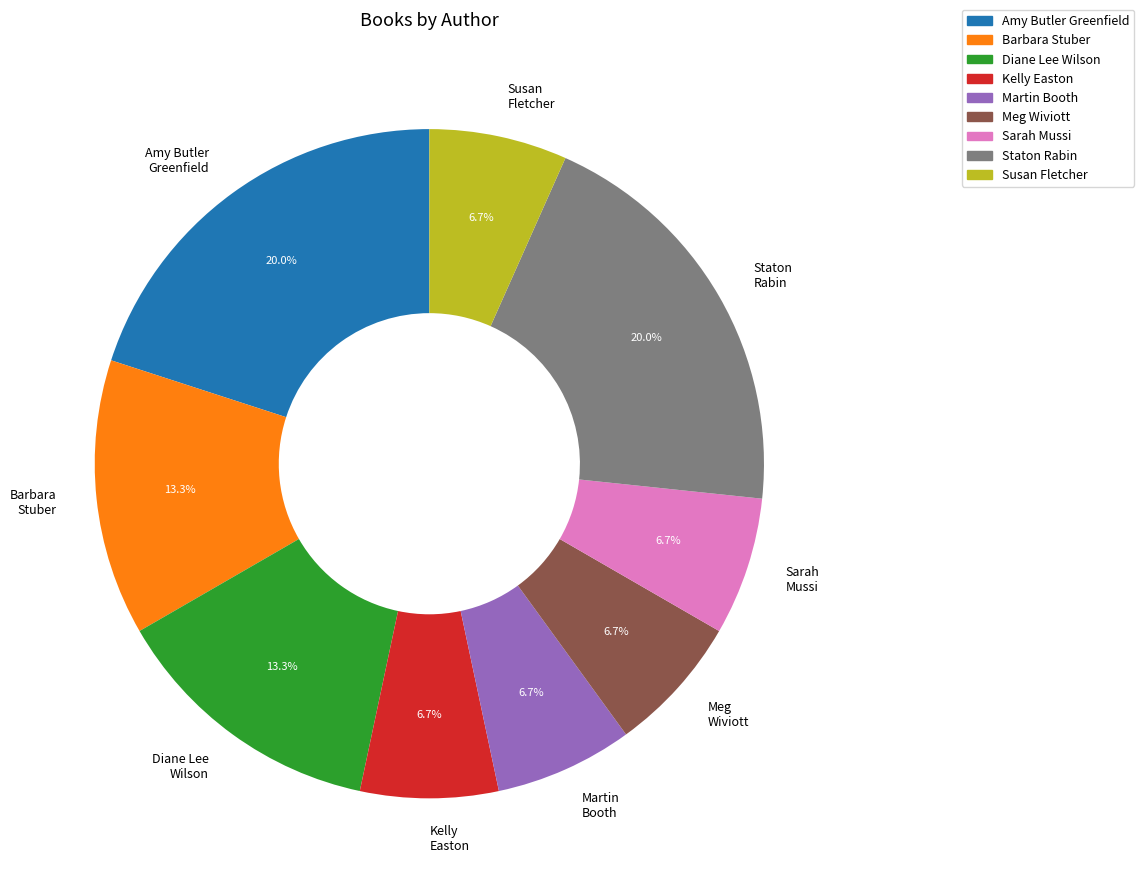

Is Meg Wiviott the majority of the pie?

No